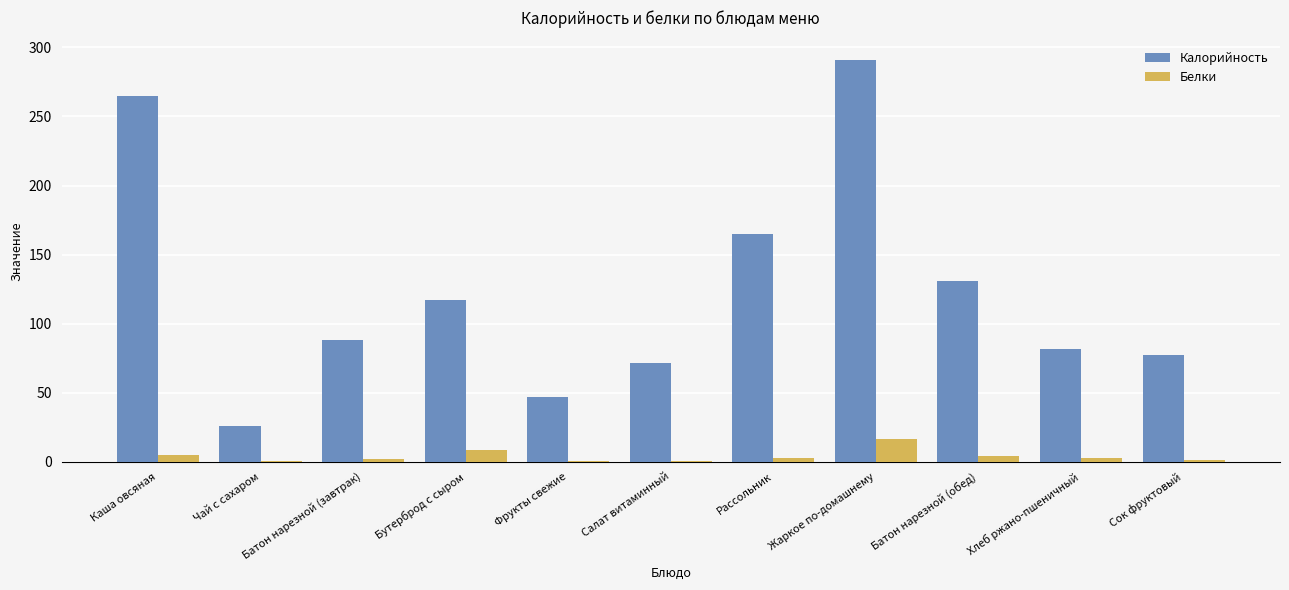

True or false: Калорийность has a value of 45.0 at Сок фруктовый.

False